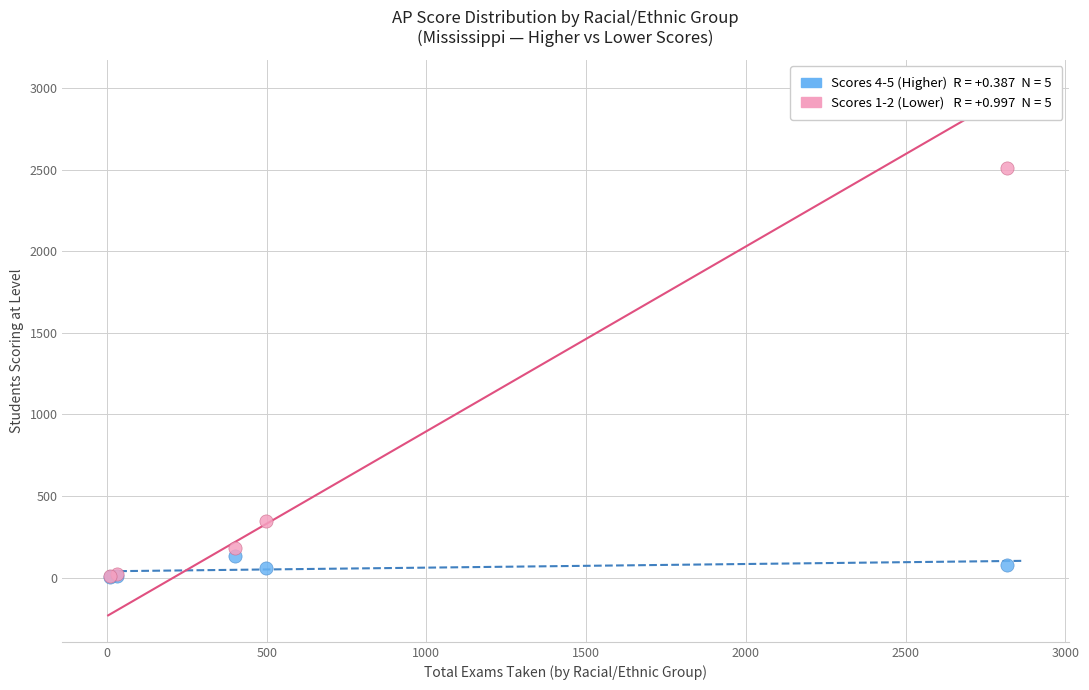

Across all series, what Y value is closest to 1256?

349